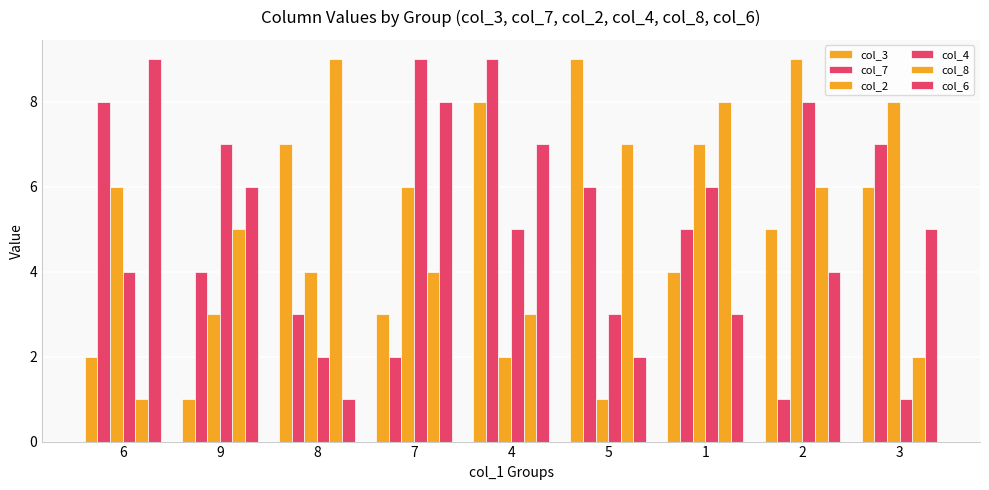

At which category is the sum across all series the highest?

4